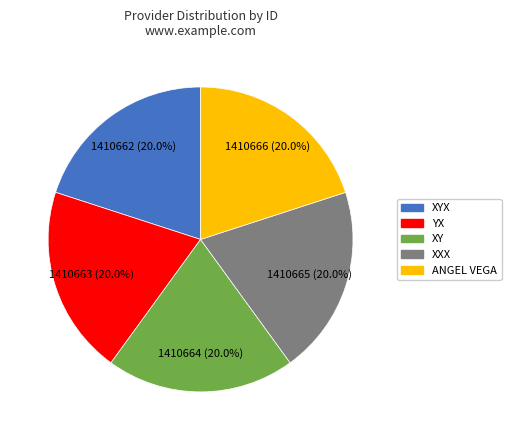

Is there a majority slice in this chart?

No